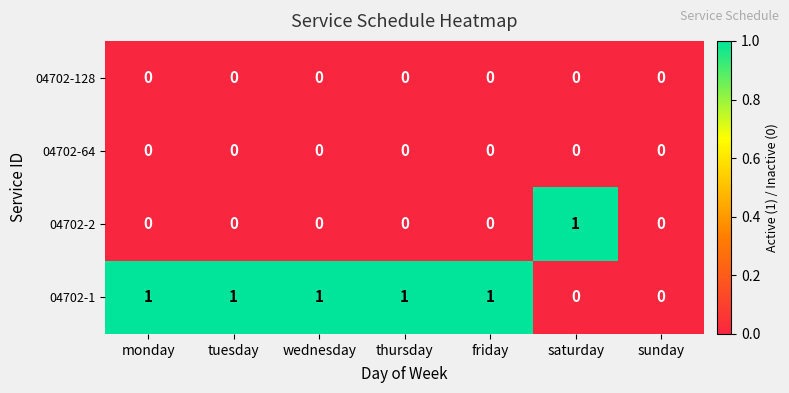

Count the number of categories in the chart.

7